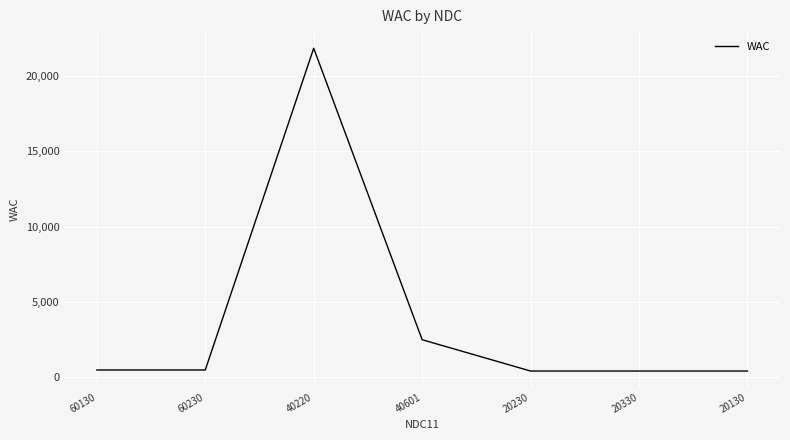

At which category does the data reach its first local peak?

40220